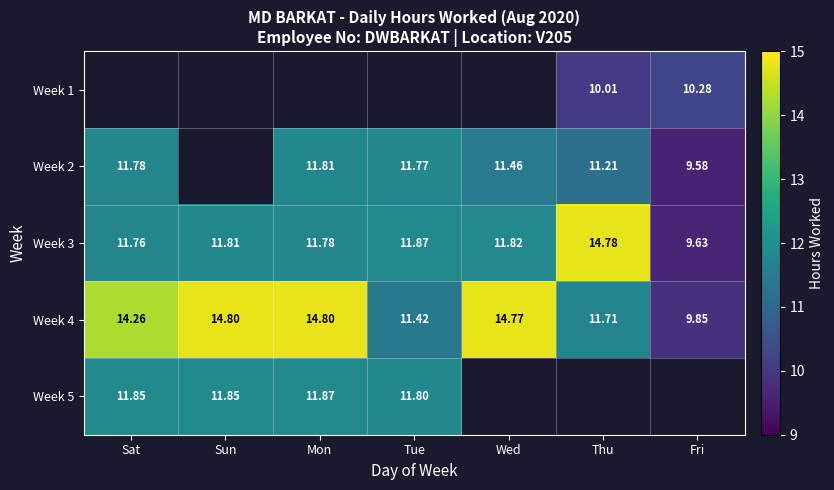

Count the number of categories in the chart.

7